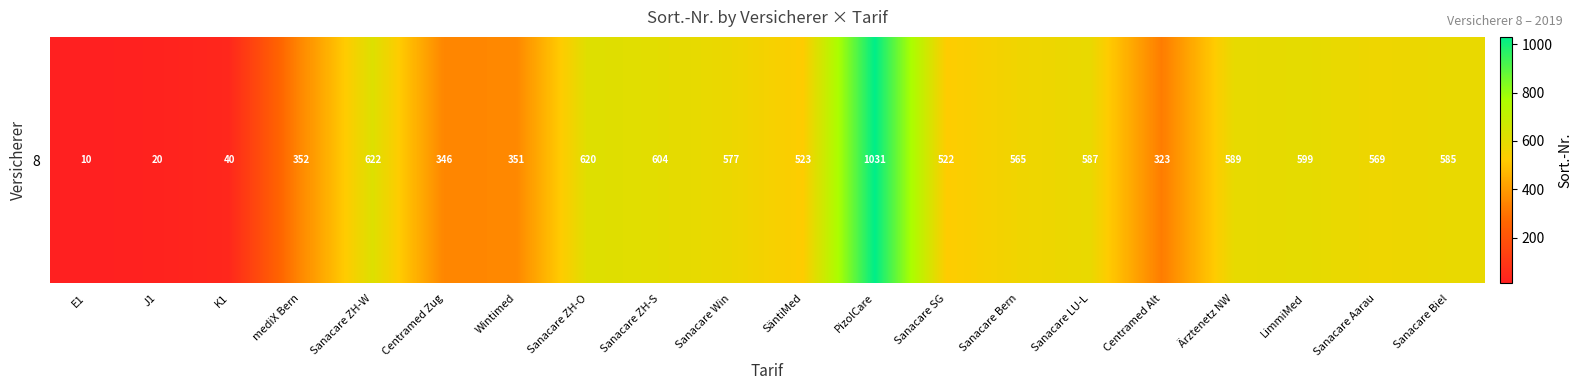

Where does the data first go above 569?

Sanacare ZH-W